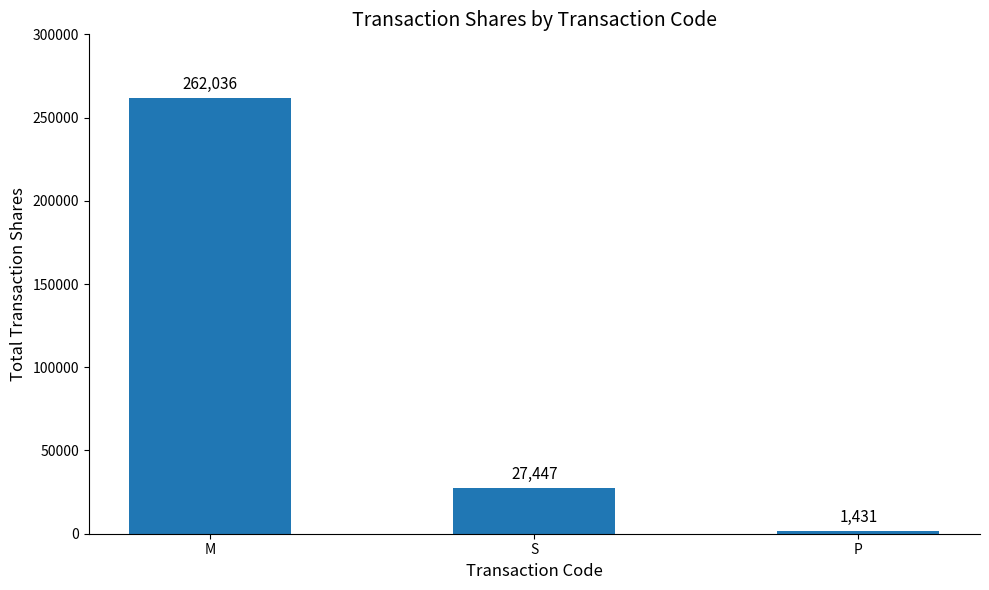

The chart shows a value of 1431 at P. True or false?

True